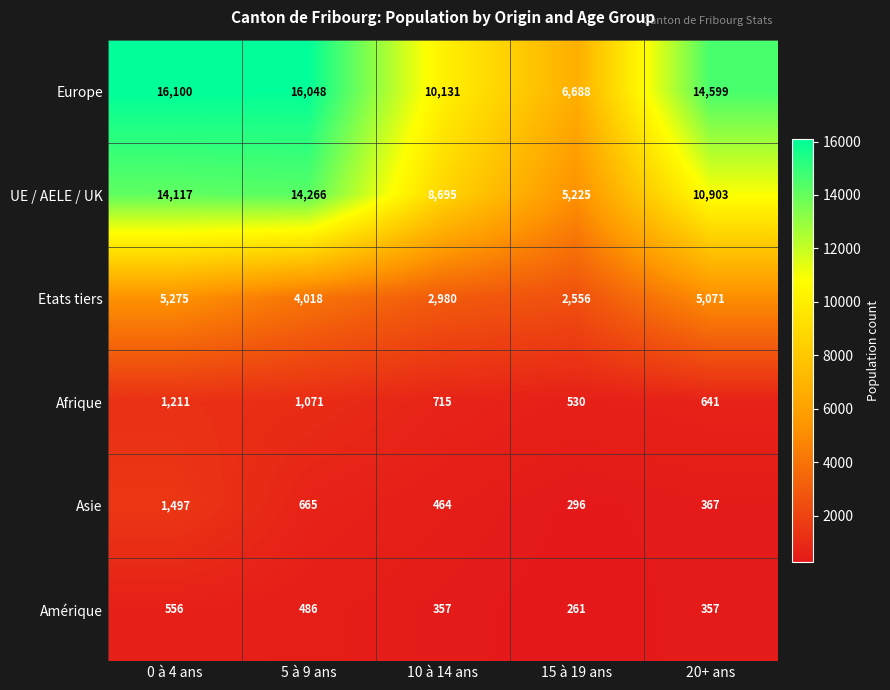

Read the Amérique value at 0 à 4 ans, to the nearest 10.

560